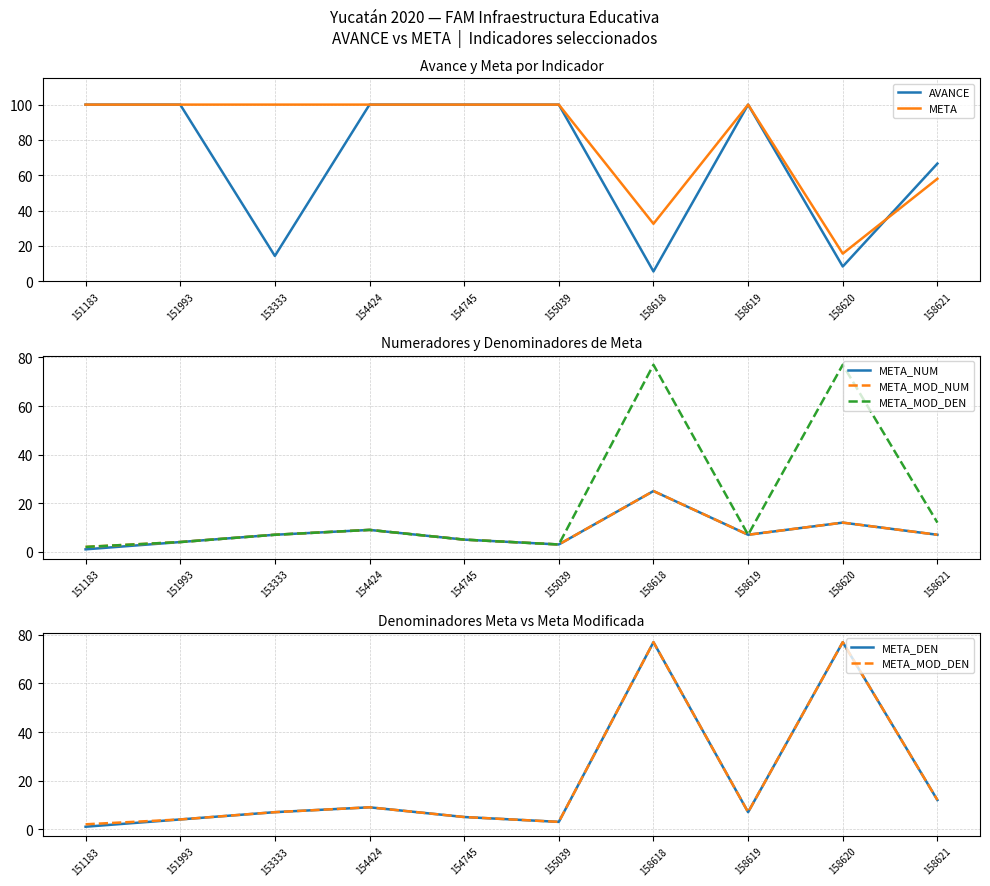

Which series changed the most between 154745 and 158621?

META